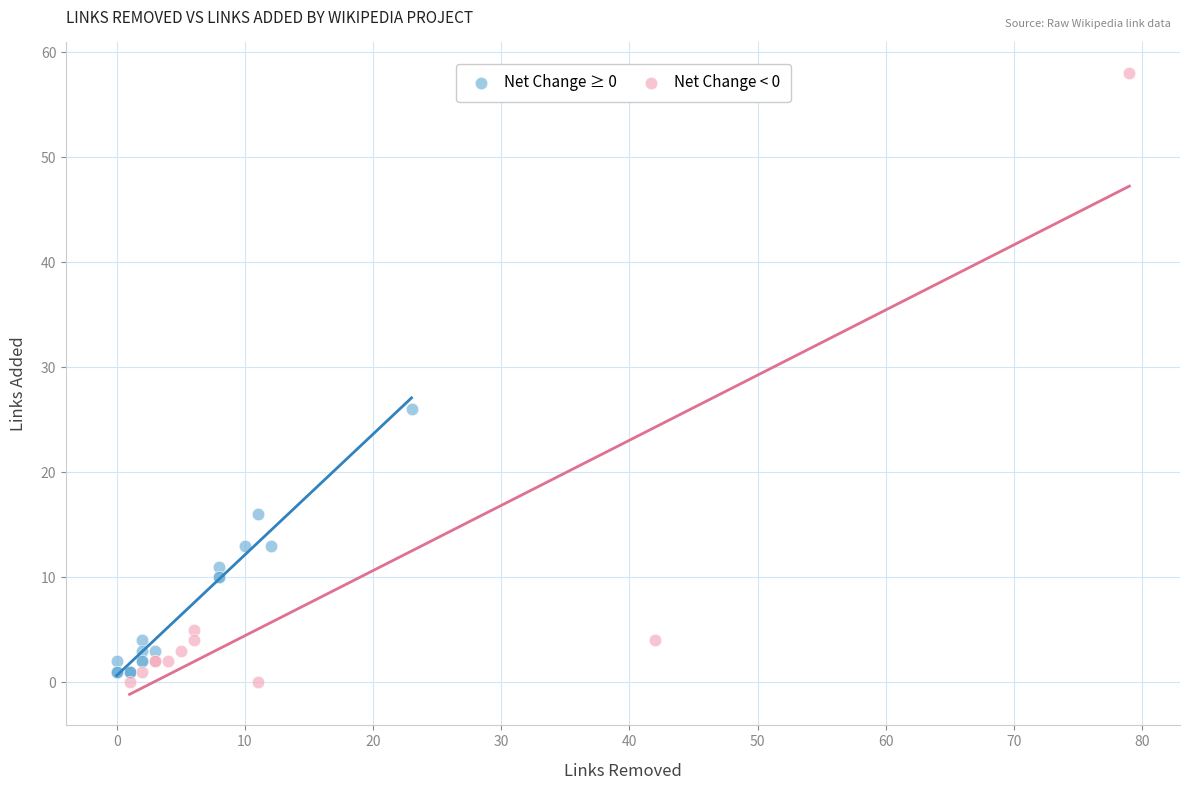

Which series has the widest spread of Y values?

Net Change < 0